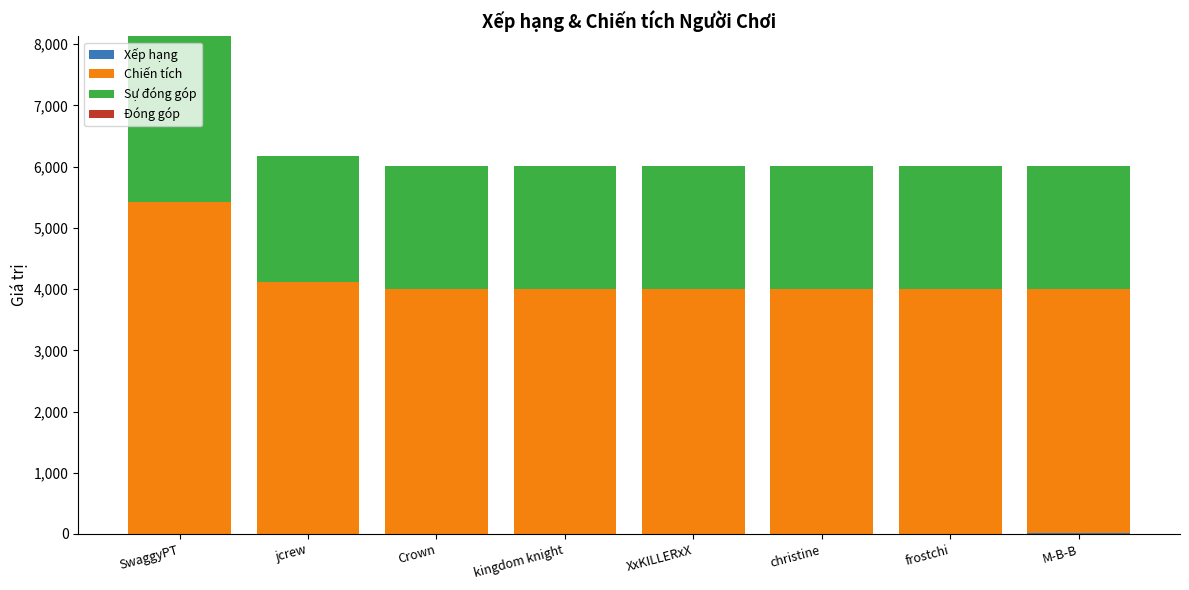

At which category is the sum across all series the highest?

SwaggyPT